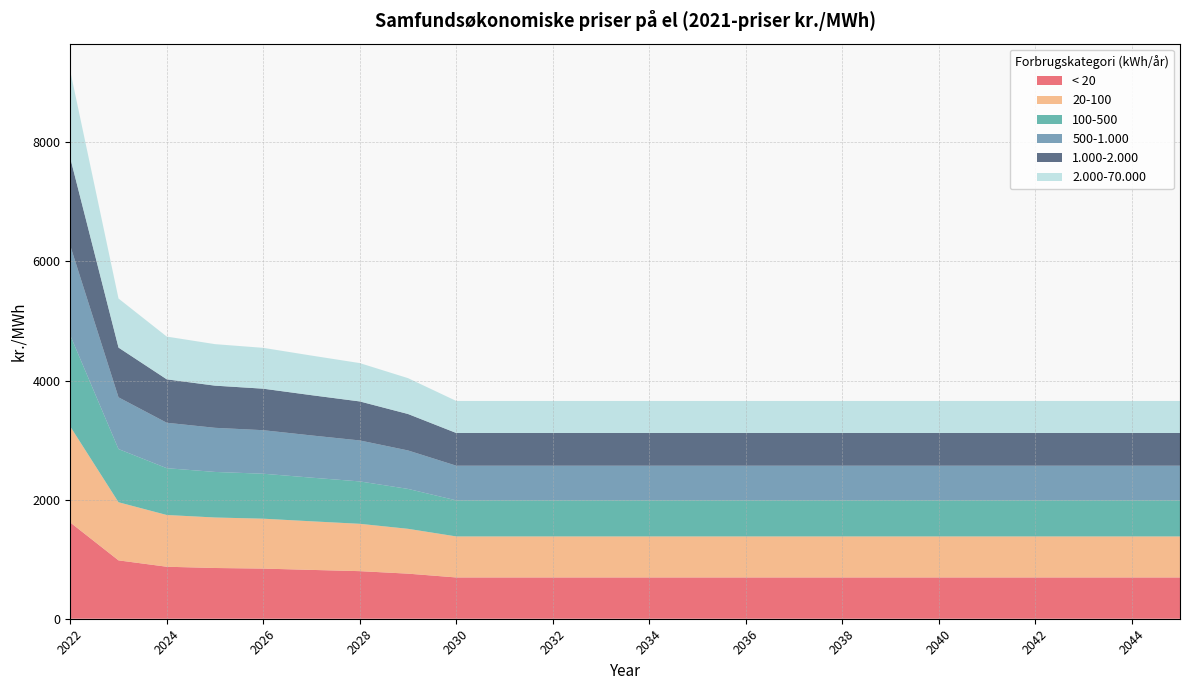

Reading right to left, transcribe all the data shown in this chart.

< 20: 2045=693	2044=693	2043=693	2042=693	2041=693	2040=693	2039=693	2038=693	2037=693	2036=693	2035=693	2034=693	2033=693	2032=693	2031=693	2030=693	2029=757	2028=799	2027=820	2026=842	2025=852	2024=873	2023=980	2022=1616
20-100: 2045=689	2044=689	2043=689	2042=689	2041=689	2040=689	2039=689	2038=689	2037=689	2036=689	2035=689	2034=689	2033=689	2032=689	2031=689	2030=689	2029=753	2028=795	2027=816	2026=838	2025=848	2024=869	2023=976	2022=1612
100-500: 2045=606	2044=606	2043=606	2042=606	2041=606	2040=606	2039=606	2038=606	2037=606	2036=606	2035=606	2034=606	2033=606	2032=606	2031=606	2030=606	2029=670	2028=712	2027=733	2026=755	2025=765	2024=786	2023=893	2022=1530
500-1.000: 2045=582	2044=582	2043=582	2042=582	2041=582	2040=582	2039=582	2038=582	2037=582	2036=582	2035=582	2034=582	2033=582	2032=582	2031=582	2030=582	2029=646	2028=688	2027=709	2026=731	2025=741	2024=763	2023=869	2022=1506
1.000-2.000: 2045=549	2044=549	2043=549	2042=549	2041=549	2040=549	2039=549	2038=549	2037=549	2036=549	2035=549	2034=549	2033=549	2032=549	2031=549	2030=549	2029=612	2028=655	2027=676	2026=697	2025=708	2024=729	2023=835	2022=1472
2.000-70.000: 2045=538	2044=538	2043=538	2042=538	2041=538	2040=538	2039=538	2038=538	2037=538	2036=538	2035=538	2034=538	2033=538	2032=538	2031=538	2030=538	2029=602	2028=644	2027=665	2026=686	2025=697	2024=718	2023=824	2022=1461